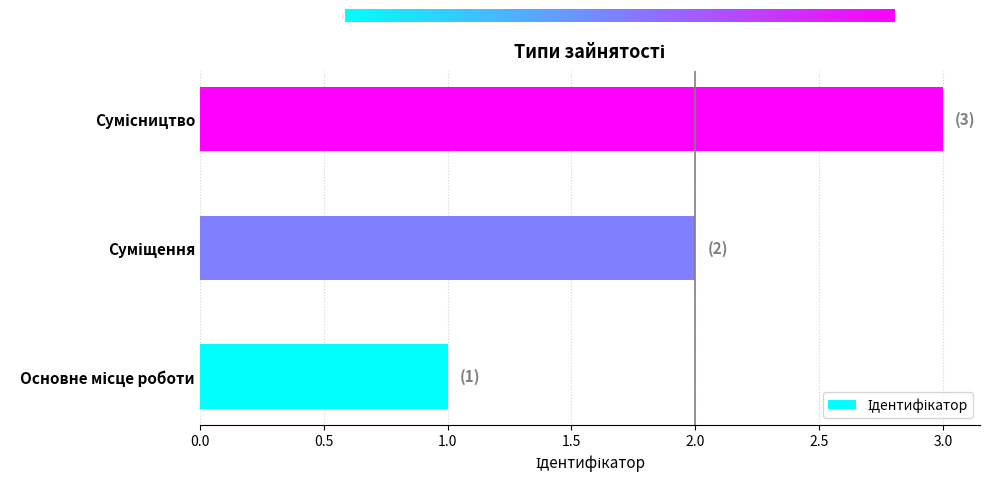

What is the greatest value displayed?

3